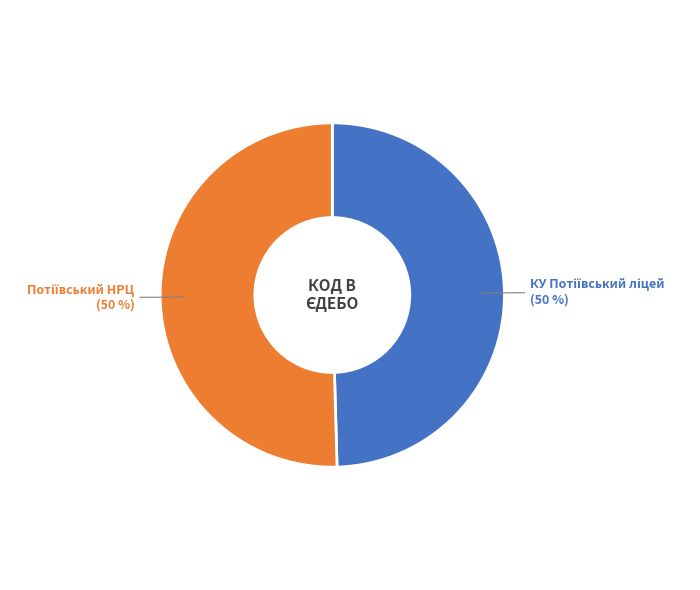

Count the number of slices in the pie.

2